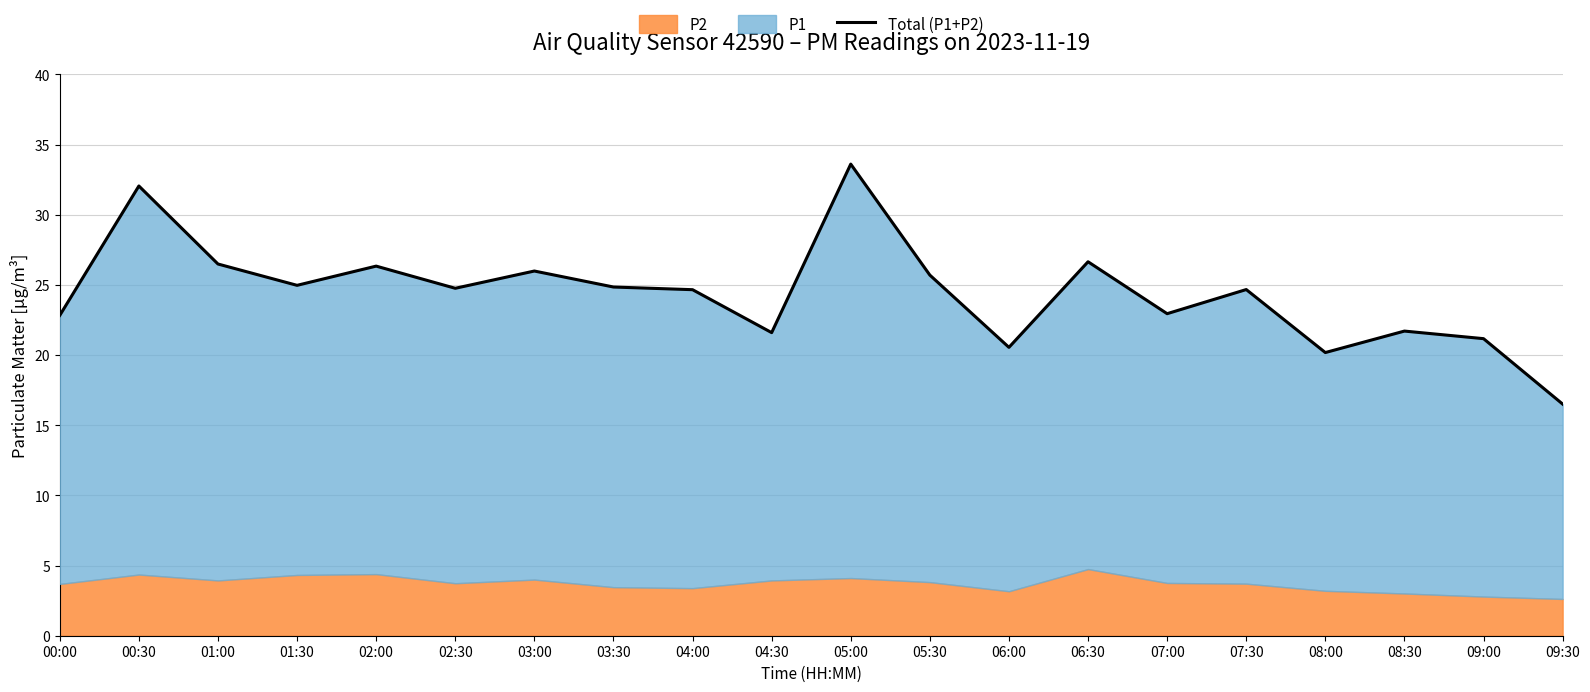

What is the difference between the second highest and minimum values?

15.5